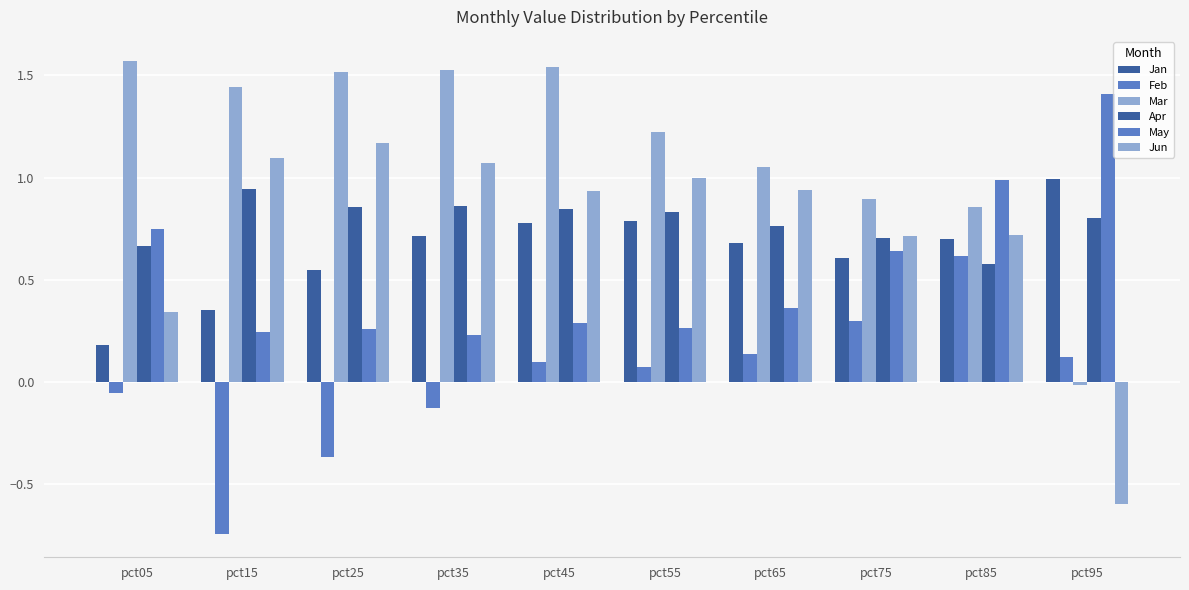

What is the difference between the second highest and minimum values in the Jun series?

1.7